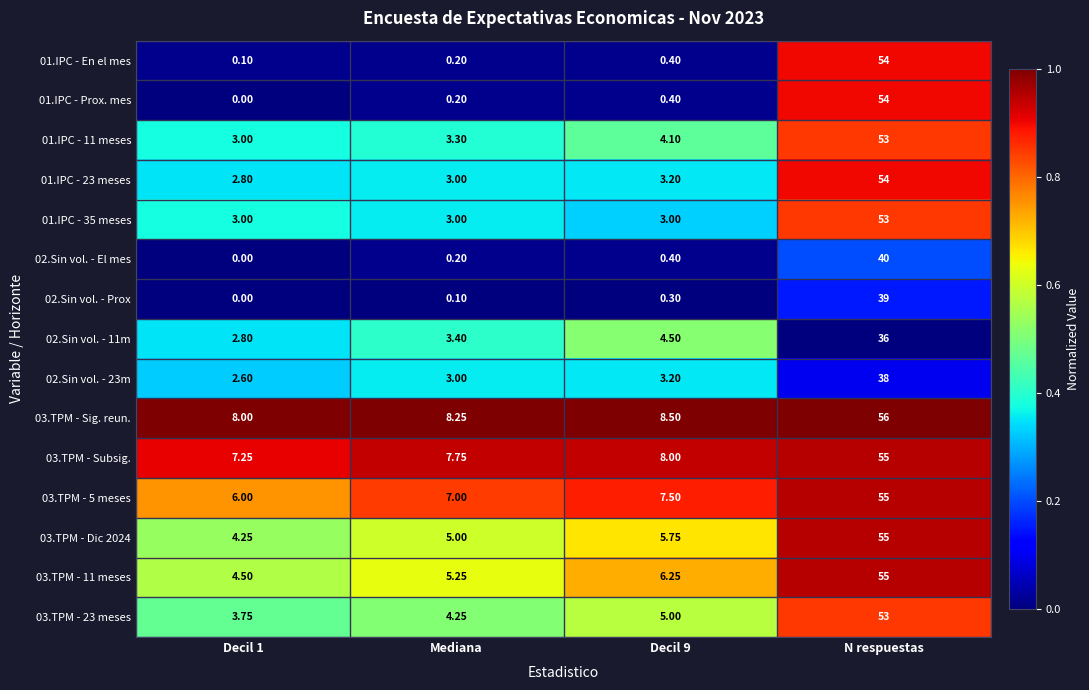

At which category does the chart reach its peak across all series?

N respuestas